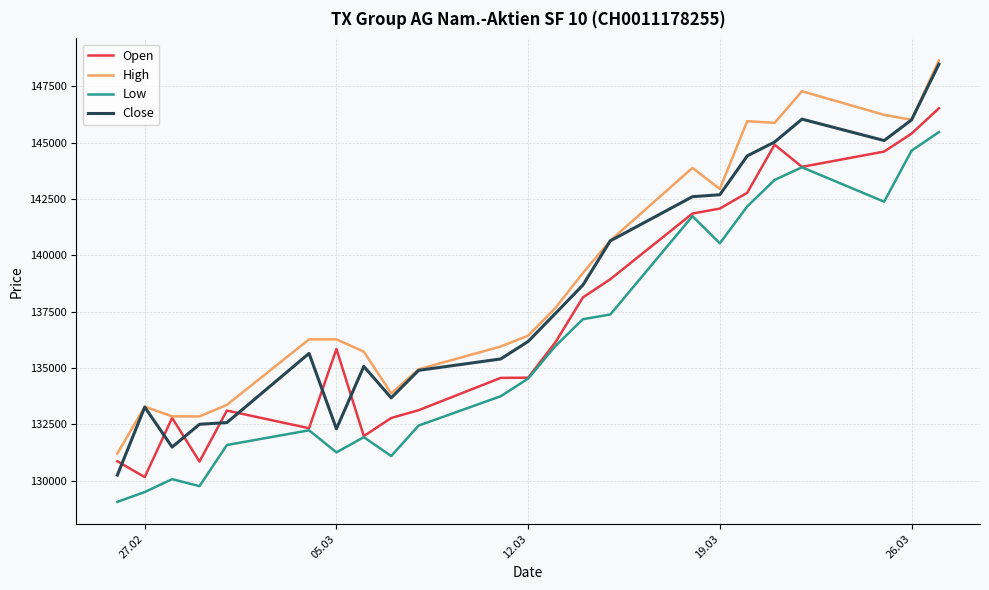

True or false: Low and Close cross at least once.

False